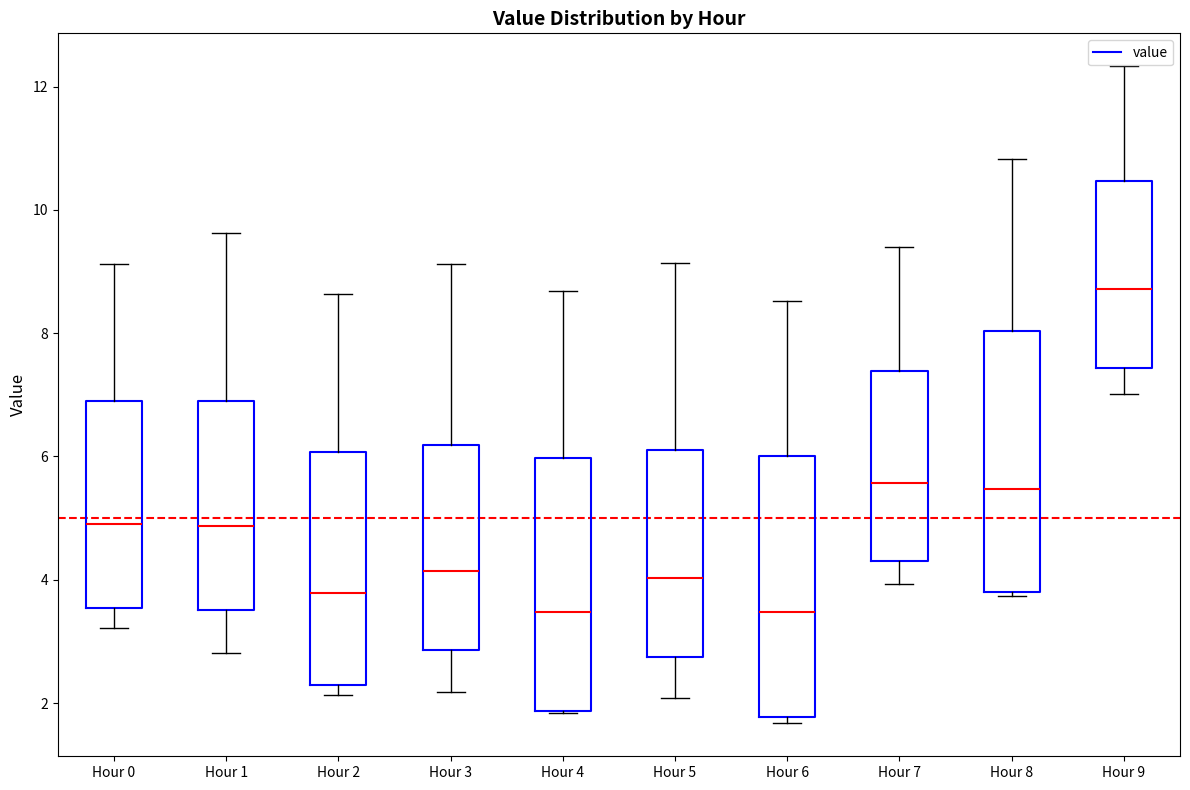

Reading left to right, read every box against the y-axis: the position of its median line, the range the box covers, and the ends of its whiskers. The values are not printed on the chart, so give them approximately, as read against the axis.

Hour 0: median 5.0, box 3.6 to 7.0, whiskers 3.2 to 9.2
Hour 1: median 4.8, box 3.6 to 7.0, whiskers 2.8 to 9.6
Hour 2: median 3.8, box 2.2 to 6.0, whiskers 2.2 (just below the box's lower edge) to 8.6
Hour 3: median 4.2, box 2.8 to 6.2, whiskers 2.2 to 9.2
Hour 4: median 3.4, box 1.8 to 6.0, whiskers 1.8 to 8.6
Hour 5: median 4.0, box 2.8 to 6.2, whiskers 2.0 to 9.2
Hour 6: median 3.4, box 1.8 to 6.0, whiskers 1.6 to 8.6
Hour 7: median 5.6, box 4.2 to 7.4, whiskers 4.0 to 9.4
Hour 8: median 5.4, box 3.8 to 8.0, whiskers 3.8 (just below the box's lower edge) to 10.8
Hour 9: median 8.8, box 7.4 to 10.4, whiskers 7.0 to 12.4